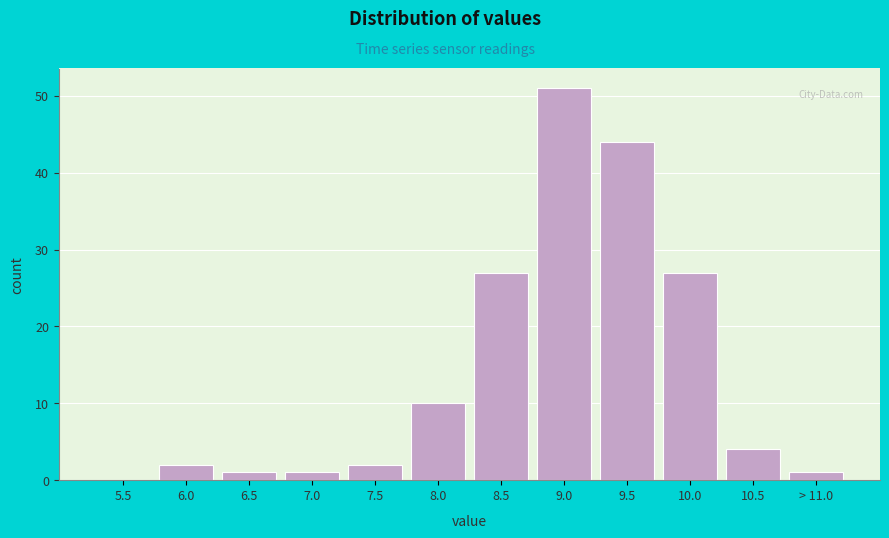

Reading right to left, transcribe all the data shown in this chart.

> 11.0=1	10.5=4	10.0=27	9.5=44	9.0=51	8.5=27	8.0=10	7.5=2	7.0=1	6.5=1	6.0=2	5.5=0